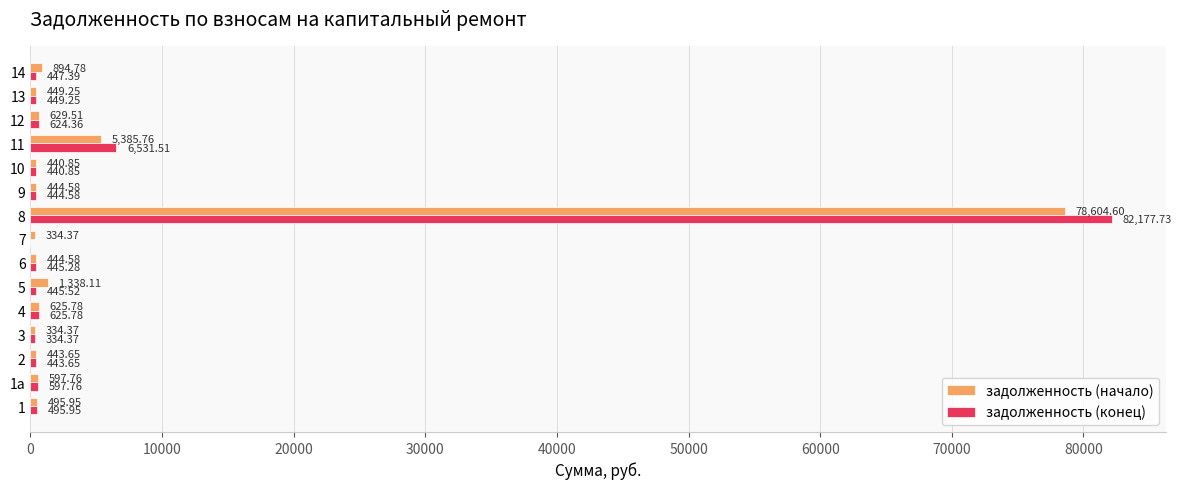

Which series has the largest total across all categories?

задолженность (конец)